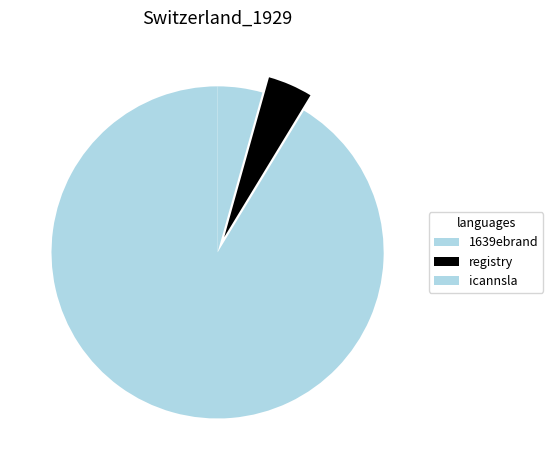

What is the total percentage of registry and 1639ebrand?

95.7%